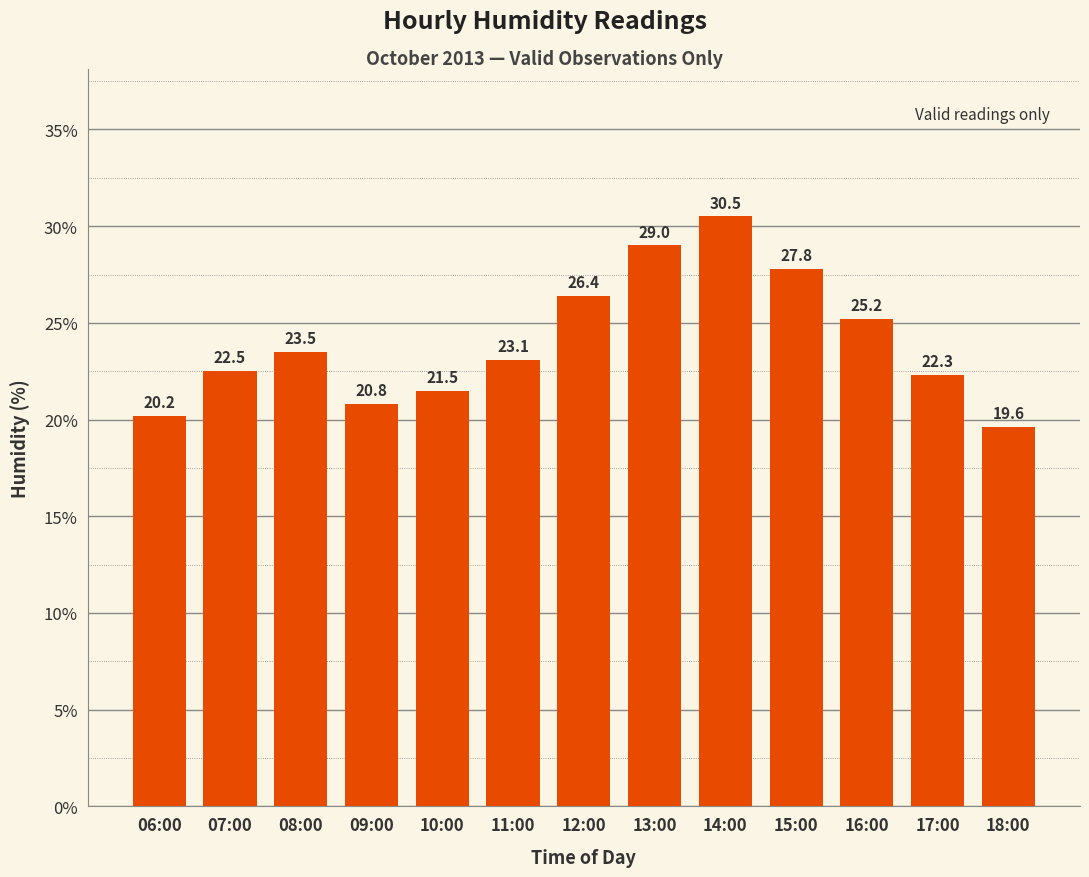

What is the approximate value at 09:00?

20.8